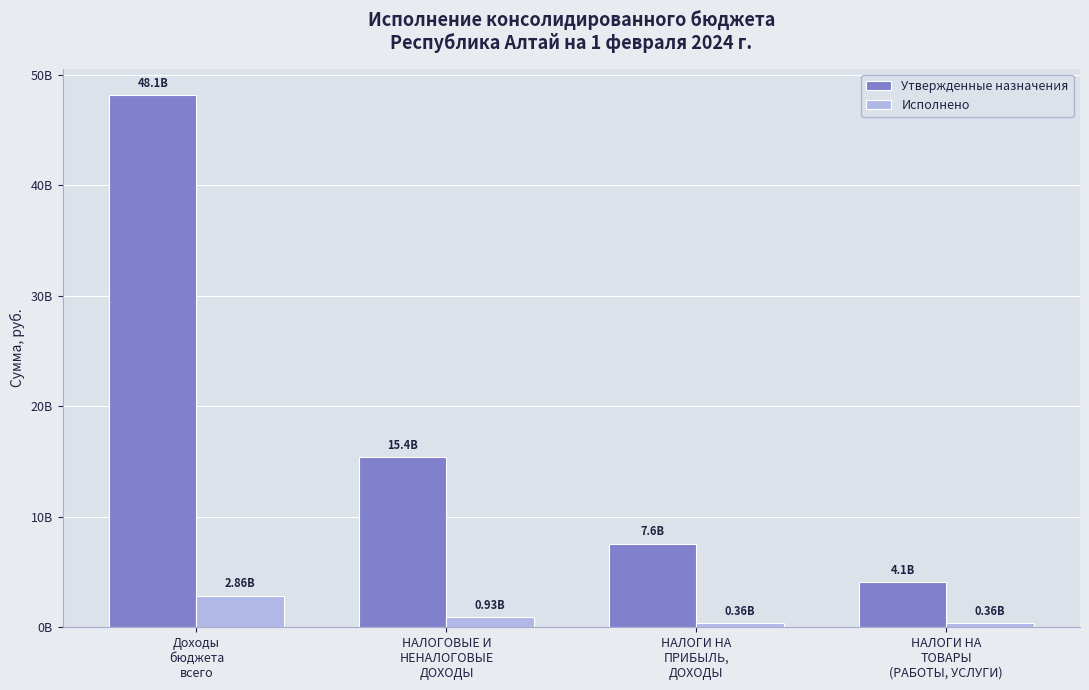

Reading left to right, list all the values displayed in this chart.

Утвержденные назначения: 48140535507.6	15386975024.0	7565504230.0	4064122809.9
Исполнено: 2862767234.2	929216793.6	363450822.0	360138988.5